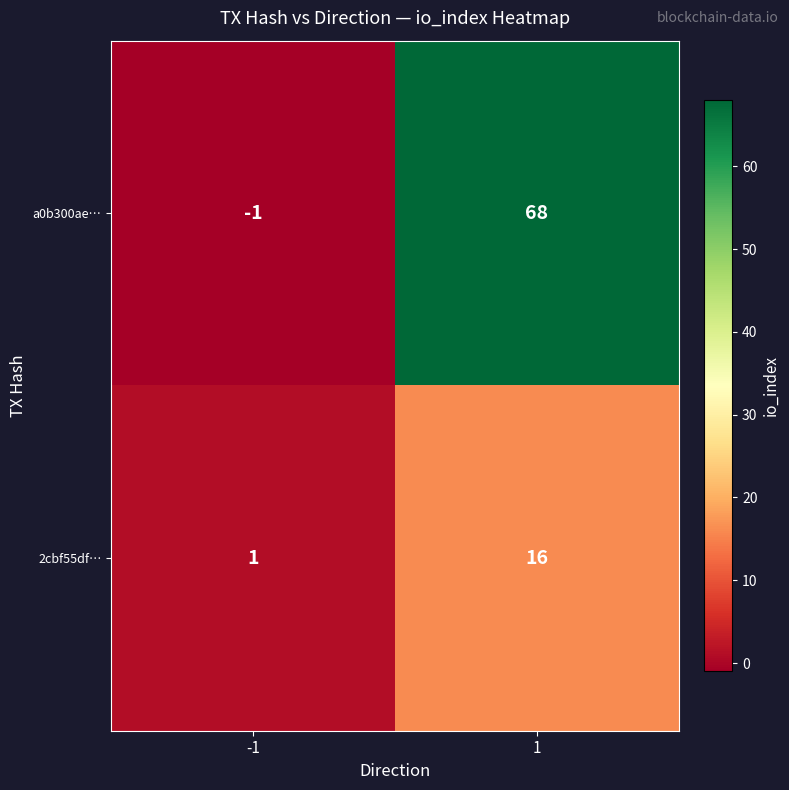

List the labels in order of a0b300ae… value, largest first.

1, -1